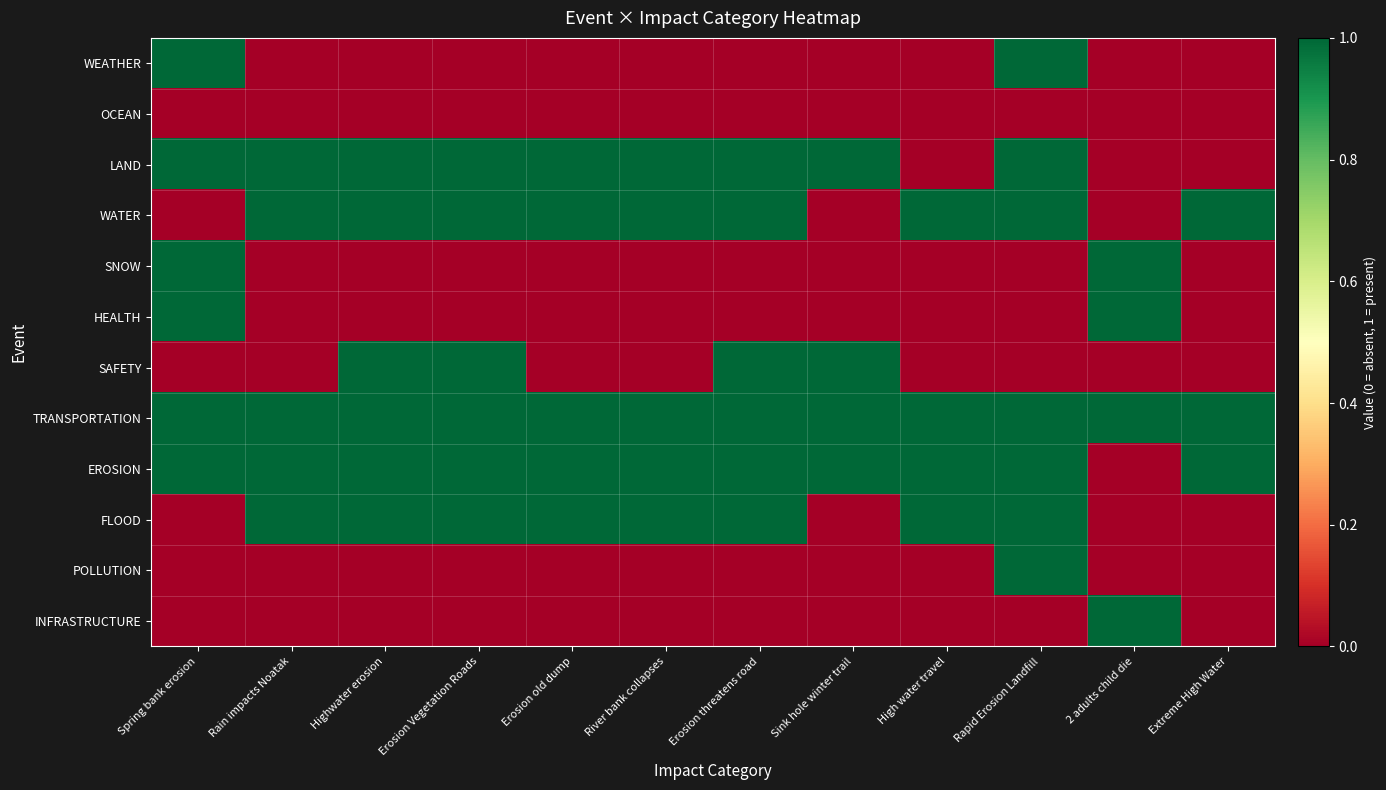

Reading right to left, transcribe all the data shown in this chart.

WEATHER: Extreme High Water=0	2 adults child die=0	Rapid Erosion Landfill=1	High water travel=0	Sink hole winter trail=0	Erosion threatens road=0	River bank collapses=0	Erosion old dump=0	Erosion Vegetation Roads=0	Highwater erosion=0	Rain impacts Noatak=0	Spring bank erosion=1
OCEAN: Extreme High Water=0	2 adults child die=0	Rapid Erosion Landfill=0	High water travel=0	Sink hole winter trail=0	Erosion threatens road=0	River bank collapses=0	Erosion old dump=0	Erosion Vegetation Roads=0	Highwater erosion=0	Rain impacts Noatak=0	Spring bank erosion=0
LAND: Extreme High Water=0	2 adults child die=0	Rapid Erosion Landfill=1	High water travel=0	Sink hole winter trail=1	Erosion threatens road=1	River bank collapses=1	Erosion old dump=1	Erosion Vegetation Roads=1	Highwater erosion=1	Rain impacts Noatak=1	Spring bank erosion=1
WATER: Extreme High Water=1	2 adults child die=0	Rapid Erosion Landfill=1	High water travel=1	Sink hole winter trail=0	Erosion threatens road=1	River bank collapses=1	Erosion old dump=1	Erosion Vegetation Roads=1	Highwater erosion=1	Rain impacts Noatak=1	Spring bank erosion=0
SNOW: Extreme High Water=0	2 adults child die=1	Rapid Erosion Landfill=0	High water travel=0	Sink hole winter trail=0	Erosion threatens road=0	River bank collapses=0	Erosion old dump=0	Erosion Vegetation Roads=0	Highwater erosion=0	Rain impacts Noatak=0	Spring bank erosion=1
HEALTH: Extreme High Water=0	2 adults child die=1	Rapid Erosion Landfill=0	High water travel=0	Sink hole winter trail=0	Erosion threatens road=0	River bank collapses=0	Erosion old dump=0	Erosion Vegetation Roads=0	Highwater erosion=0	Rain impacts Noatak=0	Spring bank erosion=1
SAFETY: Extreme High Water=0	2 adults child die=0	Rapid Erosion Landfill=0	High water travel=0	Sink hole winter trail=1	Erosion threatens road=1	River bank collapses=0	Erosion old dump=0	Erosion Vegetation Roads=1	Highwater erosion=1	Rain impacts Noatak=0	Spring bank erosion=0
TRANSPORTATION: Extreme High Water=1	2 adults child die=1	Rapid Erosion Landfill=1	High water travel=1	Sink hole winter trail=1	Erosion threatens road=1	River bank collapses=1	Erosion old dump=1	Erosion Vegetation Roads=1	Highwater erosion=1	Rain impacts Noatak=1	Spring bank erosion=1
EROSION: Extreme High Water=1	2 adults child die=0	Rapid Erosion Landfill=1	High water travel=1	Sink hole winter trail=1	Erosion threatens road=1	River bank collapses=1	Erosion old dump=1	Erosion Vegetation Roads=1	Highwater erosion=1	Rain impacts Noatak=1	Spring bank erosion=1
FLOOD: Extreme High Water=0	2 adults child die=0	Rapid Erosion Landfill=1	High water travel=1	Sink hole winter trail=0	Erosion threatens road=1	River bank collapses=1	Erosion old dump=1	Erosion Vegetation Roads=1	Highwater erosion=1	Rain impacts Noatak=1	Spring bank erosion=0
POLLUTION: Extreme High Water=0	2 adults child die=0	Rapid Erosion Landfill=1	High water travel=0	Sink hole winter trail=0	Erosion threatens road=0	River bank collapses=0	Erosion old dump=0	Erosion Vegetation Roads=0	Highwater erosion=0	Rain impacts Noatak=0	Spring bank erosion=0
INFRASTRUCTURE: Extreme High Water=0	2 adults child die=1	Rapid Erosion Landfill=0	High water travel=0	Sink hole winter trail=0	Erosion threatens road=0	River bank collapses=0	Erosion old dump=0	Erosion Vegetation Roads=0	Highwater erosion=0	Rain impacts Noatak=0	Spring bank erosion=0